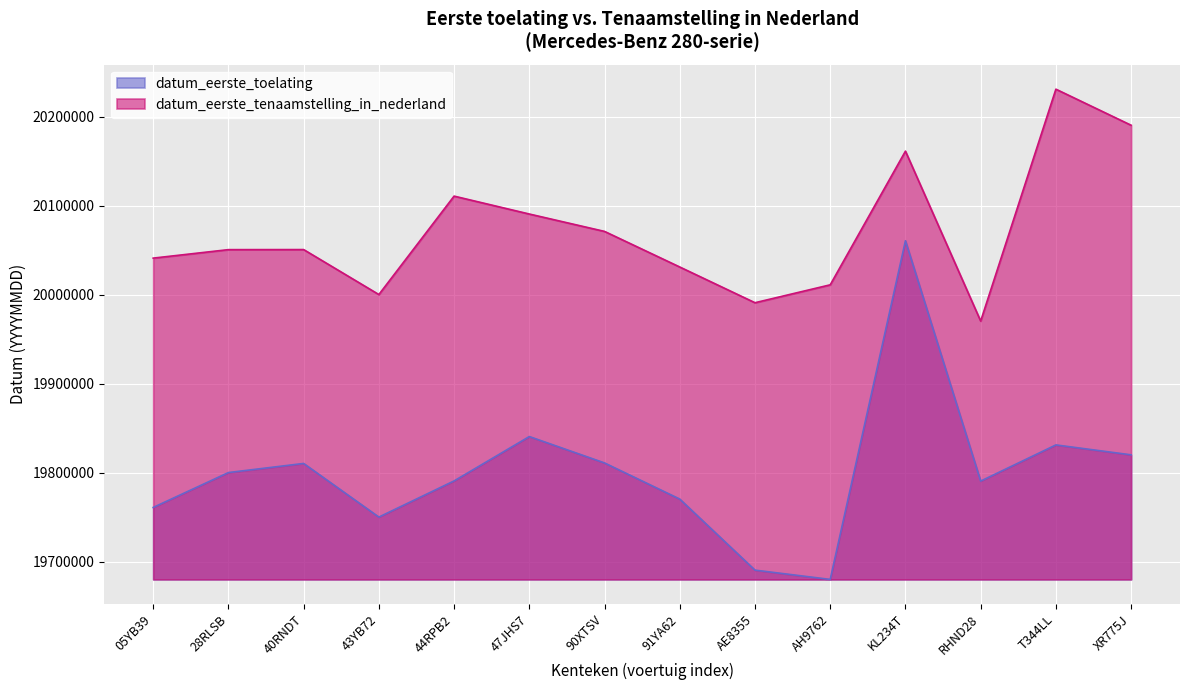

How many lines are shown in the chart?

2